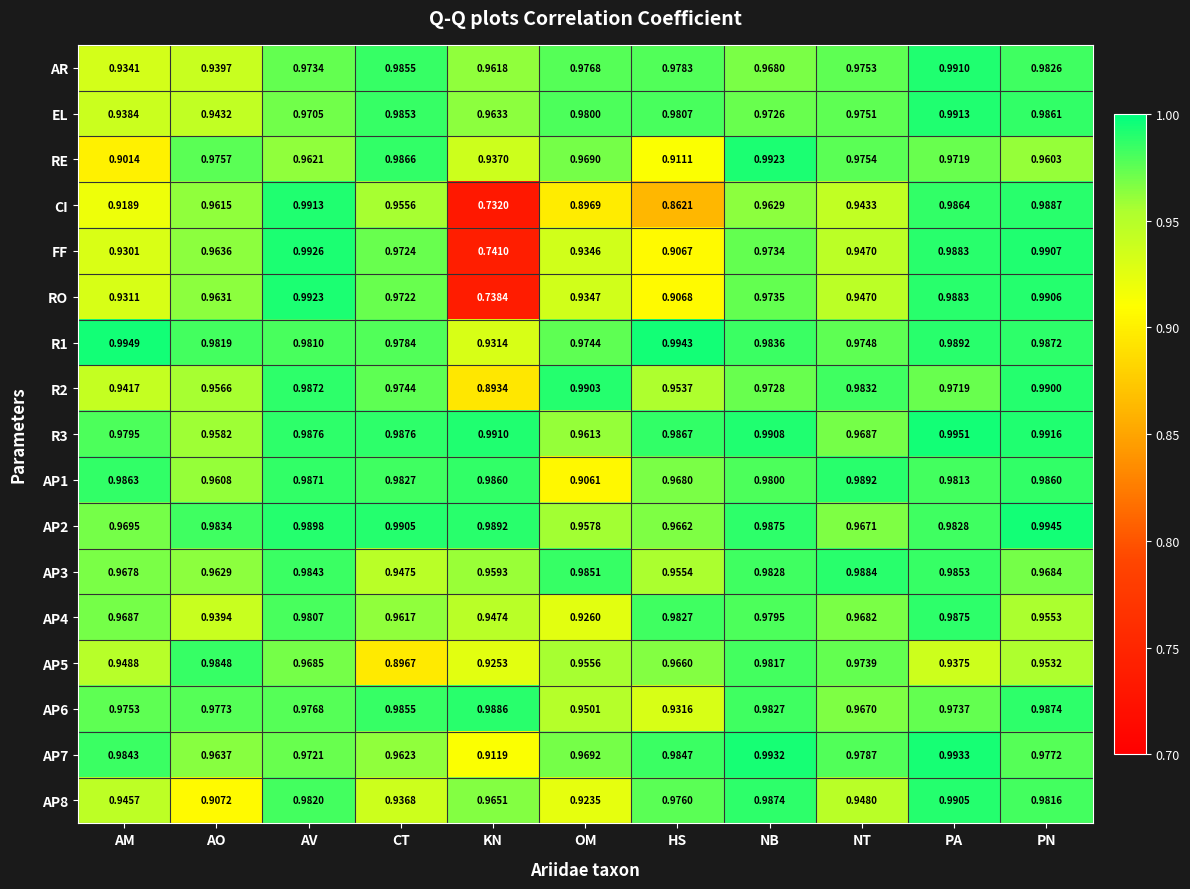

At which label is AP6 closest to 0?

HS